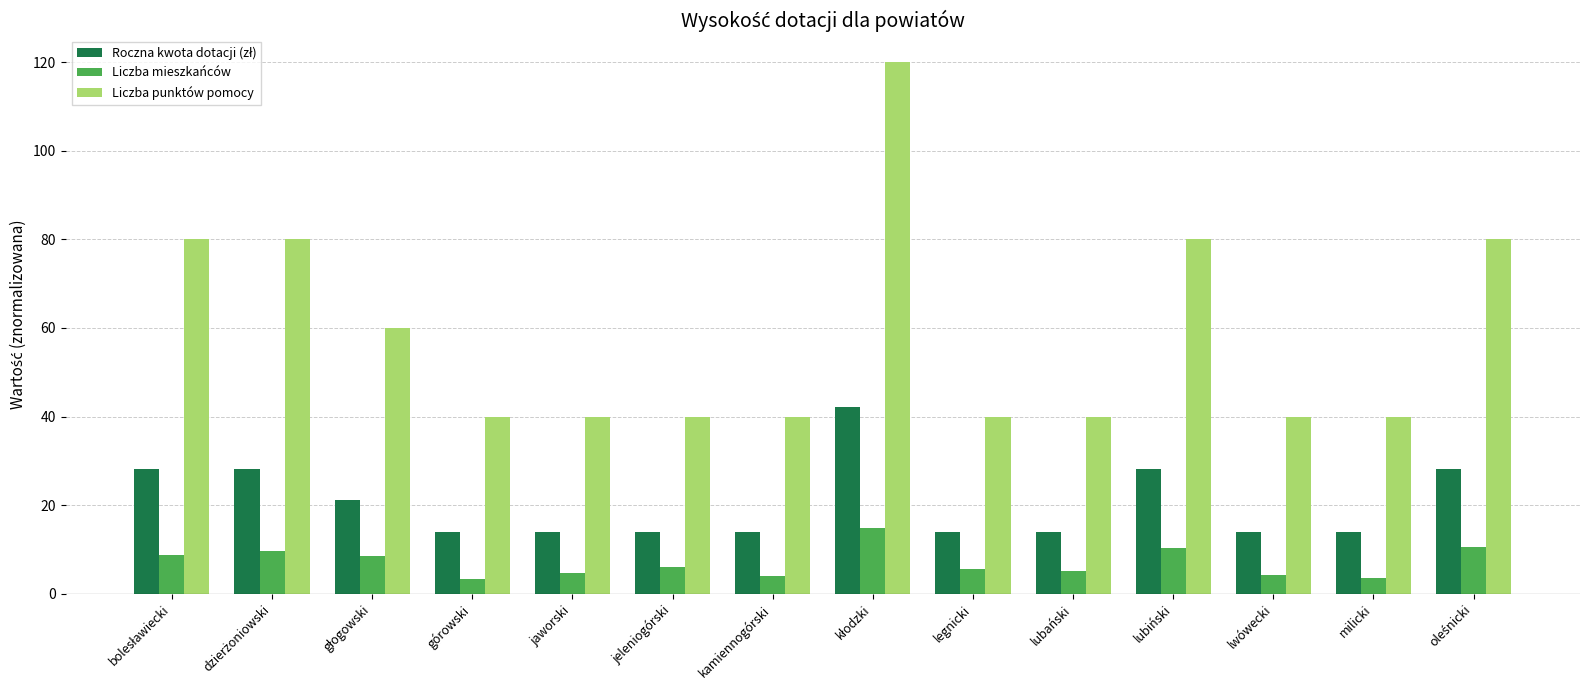

Which series has the largest range (max minus min)?

Liczba punktów pomocy